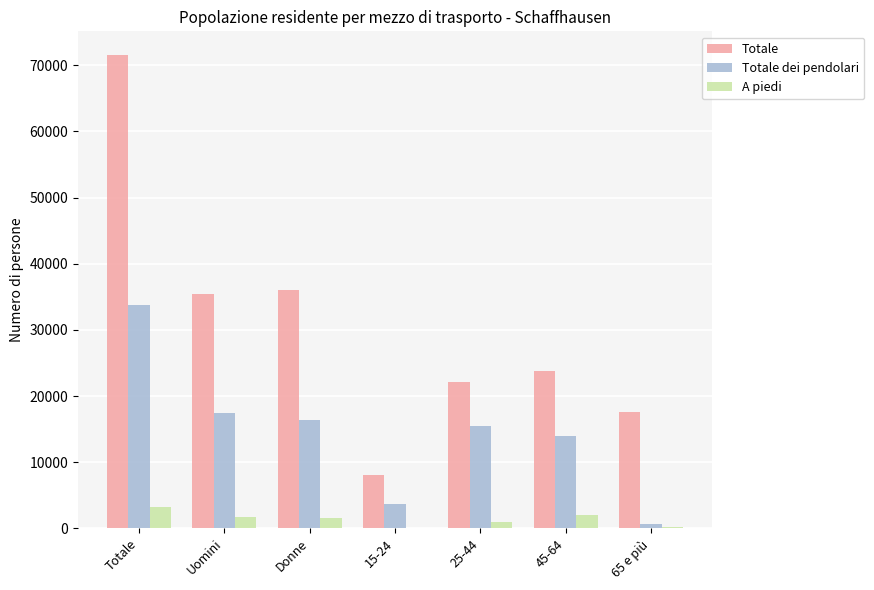

Which series has the largest total across all categories?

Totale